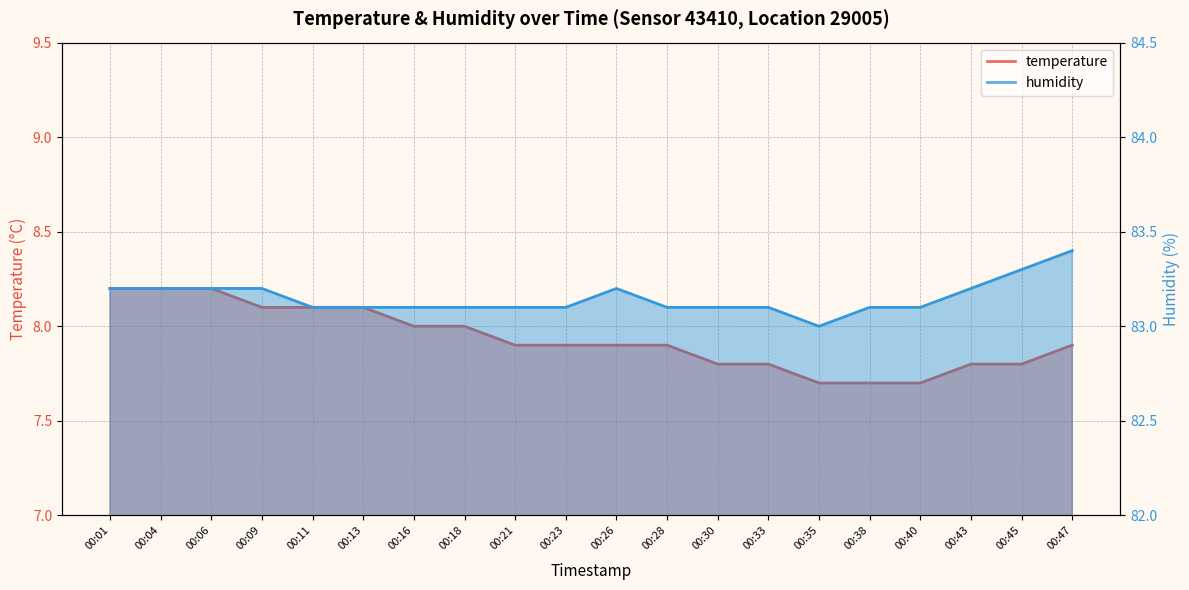

The value of temperature at 00:35 is 7.7. True or false?

True